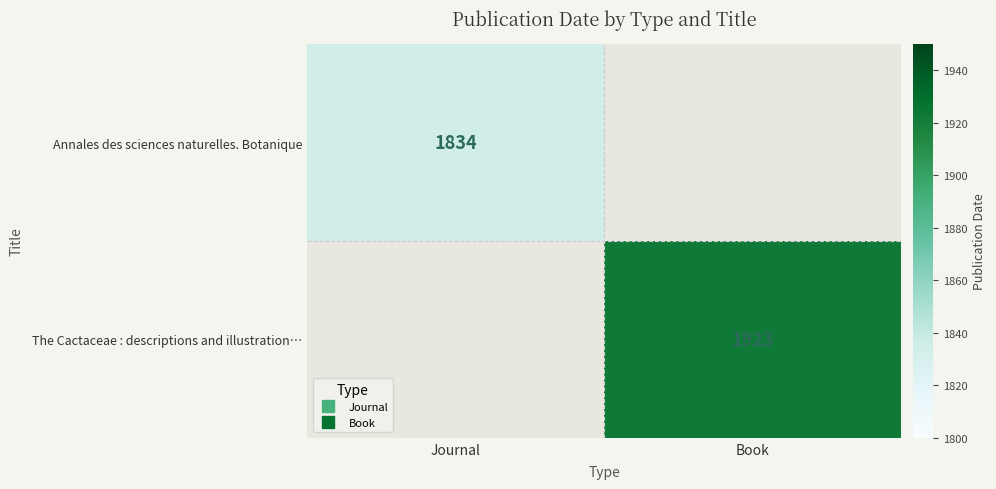

Rank the categories by Annales des sciences naturelles. Botanique value from highest to lowest.

Journal, Book